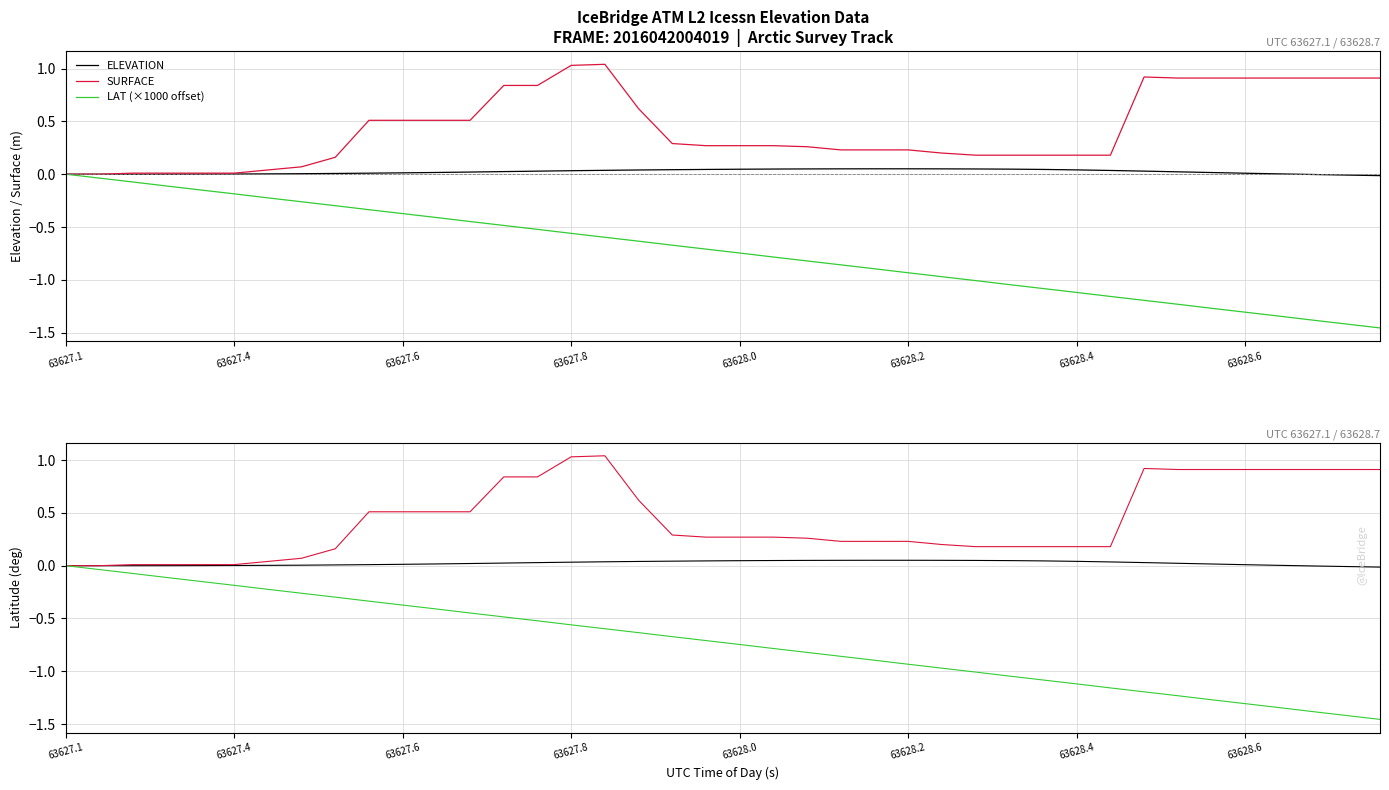

What is the difference between the second highest and second lowest values in the ELEVATION series?

0.1